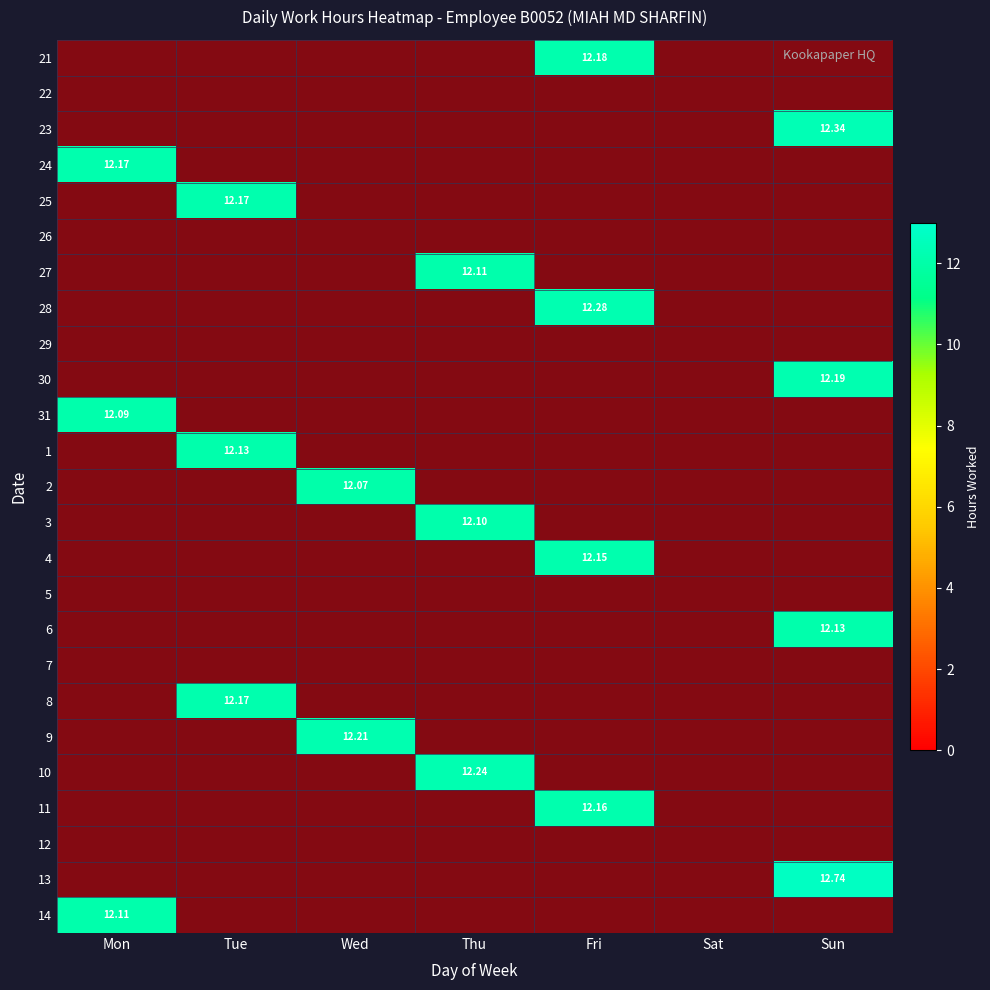

Which category has the highest value in the 11 series?

Fri